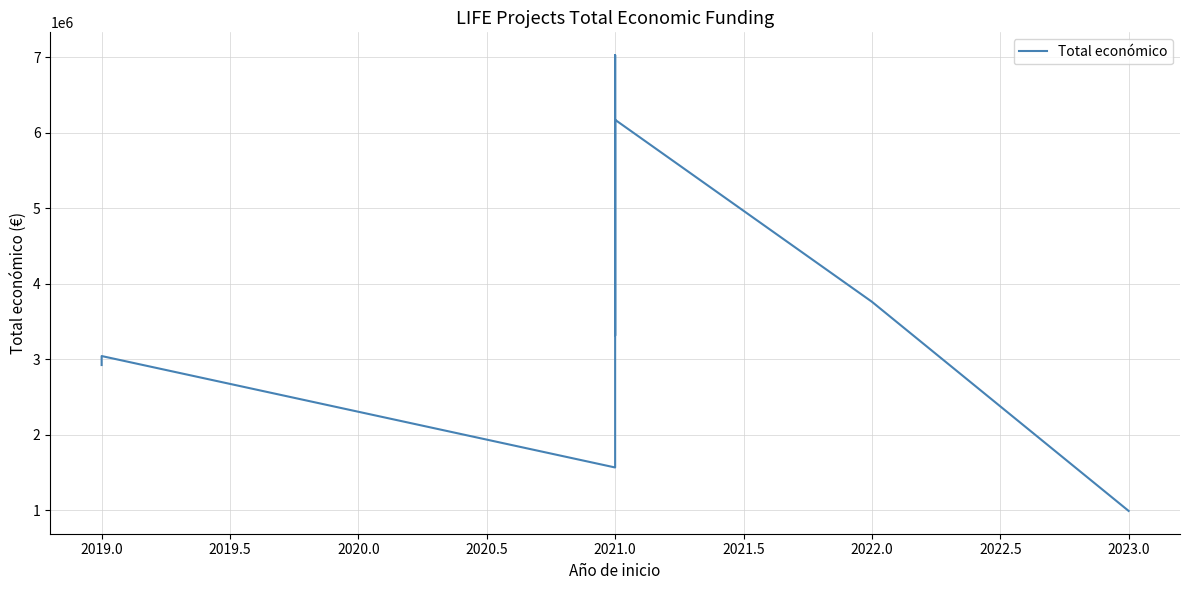

Where is the data nearest to the value 4012743?

2021.0